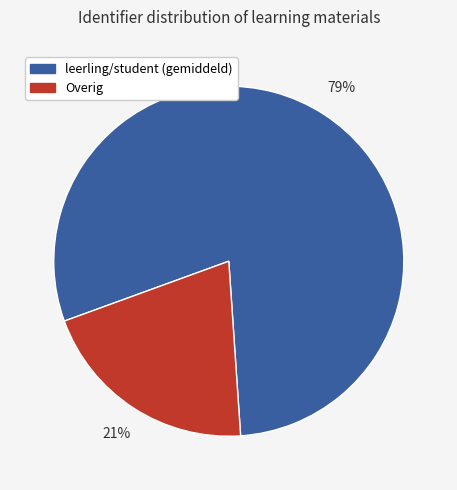

Is there a majority slice in this chart?

Yes